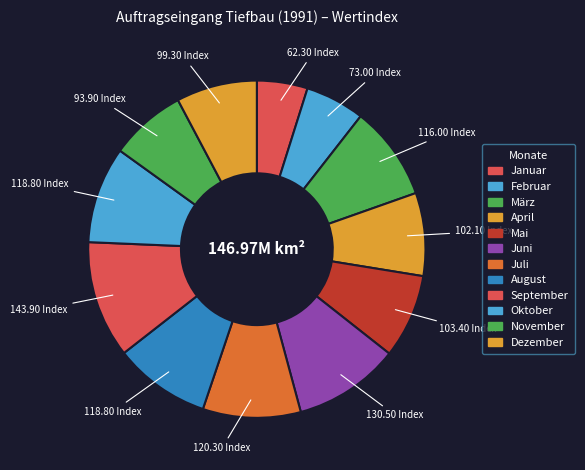

What percentage is the April slice, to the nearest percent?

8%